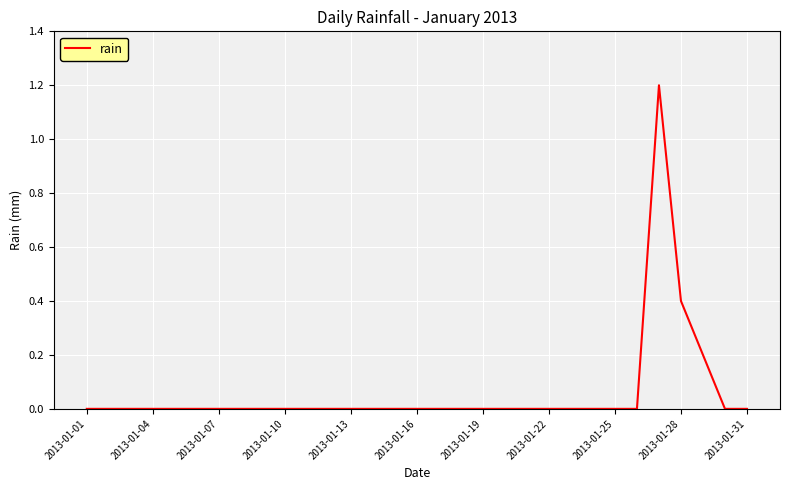

What is the maximum value shown in the chart?

1.2